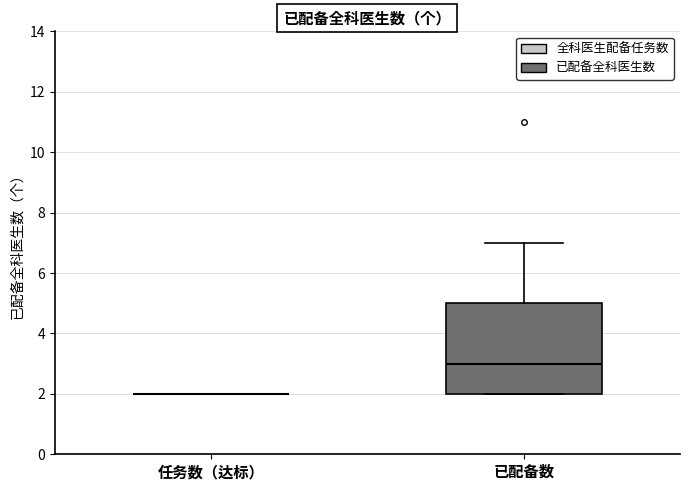

Which box is the tallest, from its lower edge to its upper edge?

已配备数